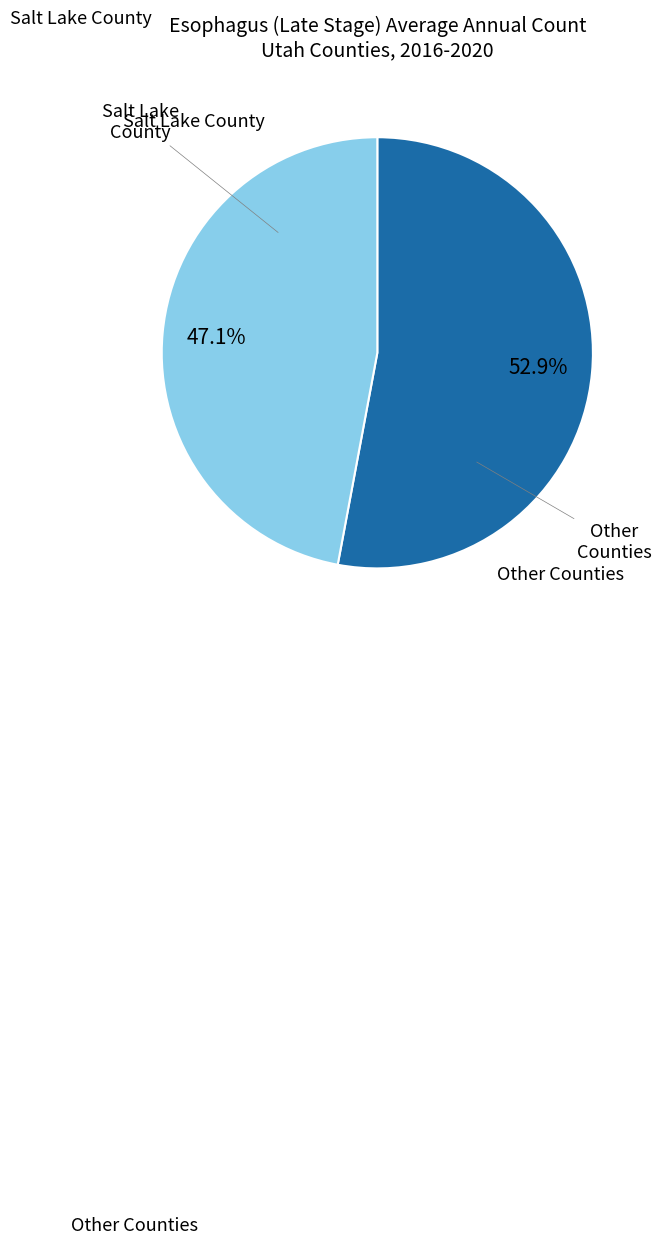

Does any single category account for the majority?

Yes